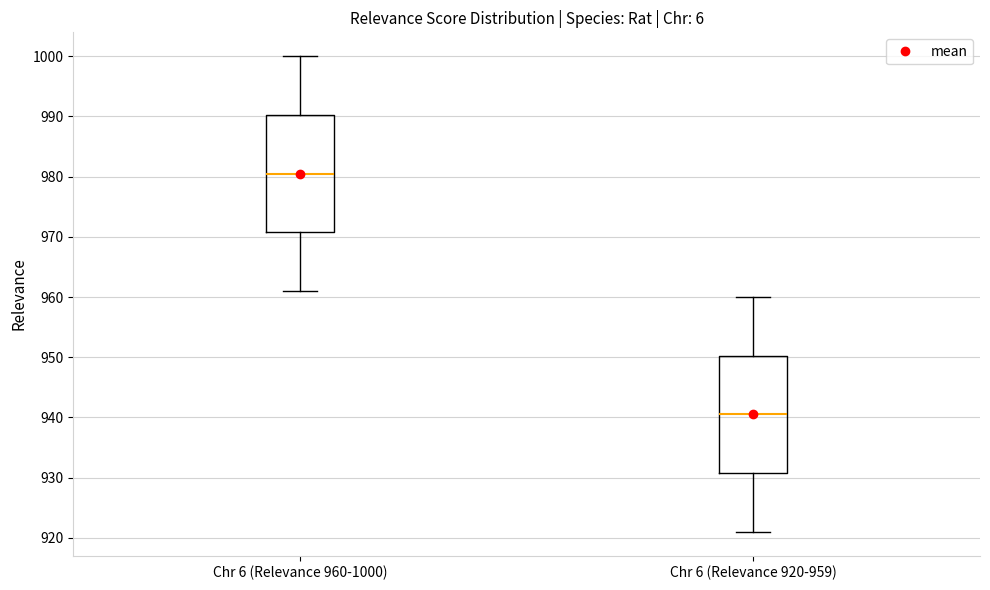

Reading left to right, transcribe this box plot: for each box, give where its median line is, the range the box spans, and where its two whiskers end, as read against the y-axis. The values are not printed on the chart, so give them approximately, as read against the axis.

Chr 6 (Relevance 960-1000): median 981, box 971 to 990, whiskers 961 to 1000
Chr 6 (Relevance 920-959): median 941, box 931 to 950, whiskers 921 to 960